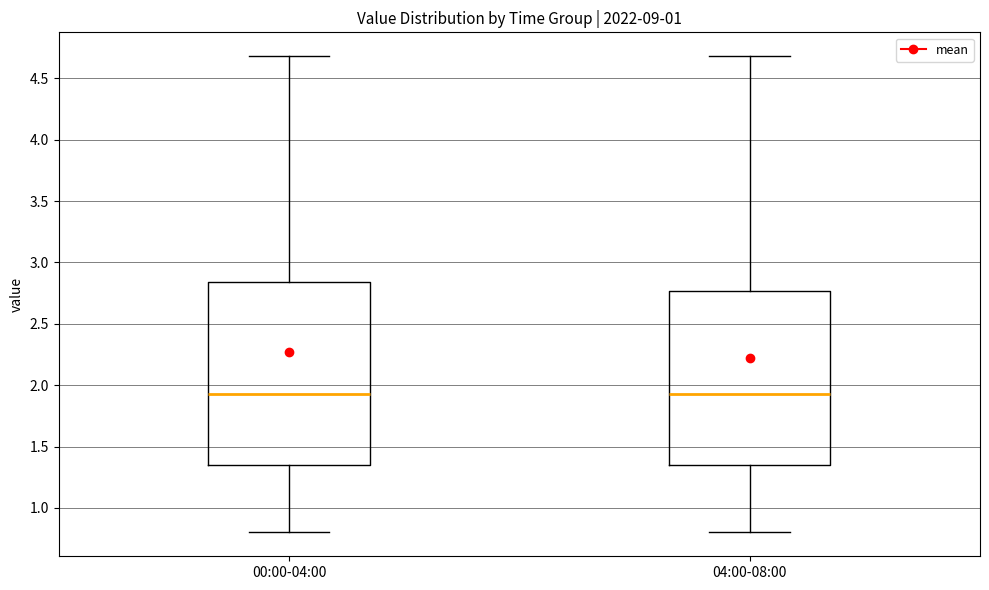

Reading left to right, read every box against the y-axis: the position of its median line, the range the box covers, and the ends of its whiskers. The values are not printed on the chart, so give them approximately, as read against the axis.

00:00-04:00: median 1.95, box 1.35 to 2.85, whiskers 0.80 to 4.70
04:00-08:00: median 1.95, box 1.35 to 2.75, whiskers 0.80 to 4.70